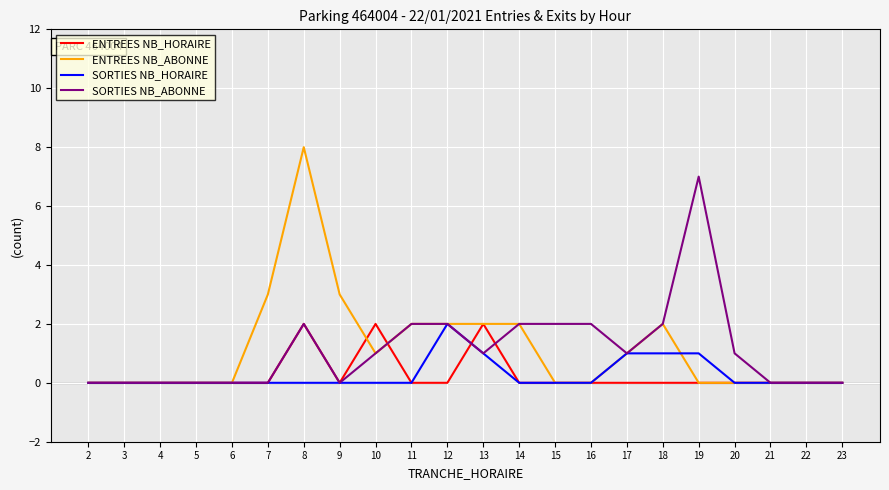

The ENTREES NB_ABONNE series shows 2 at 13. True or false?

True